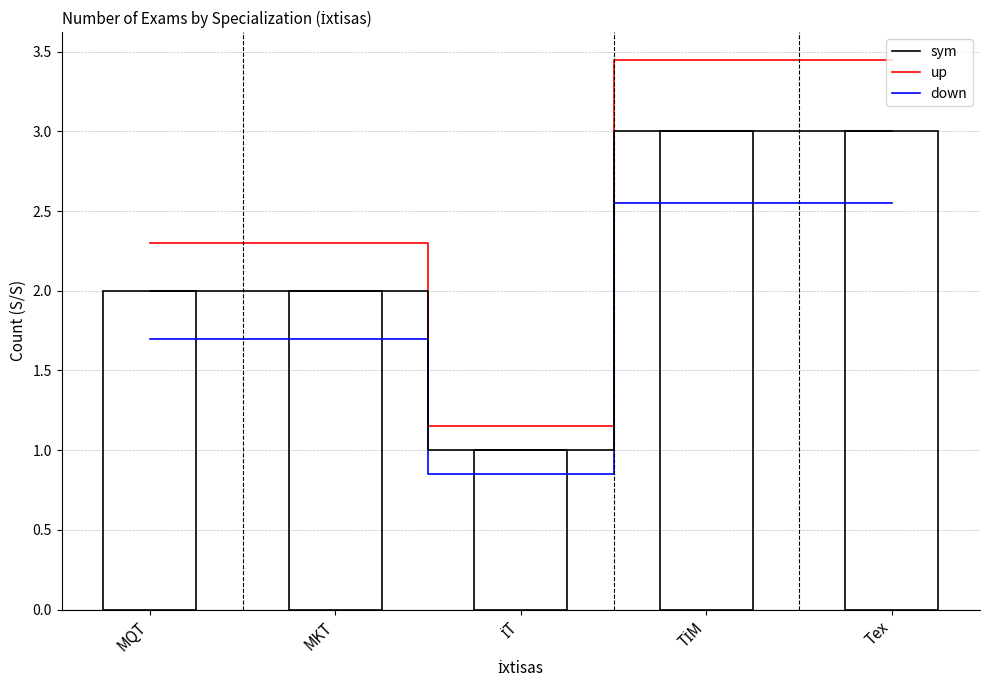

Are the bars grouped side by side (vs. stacked)?

Yes